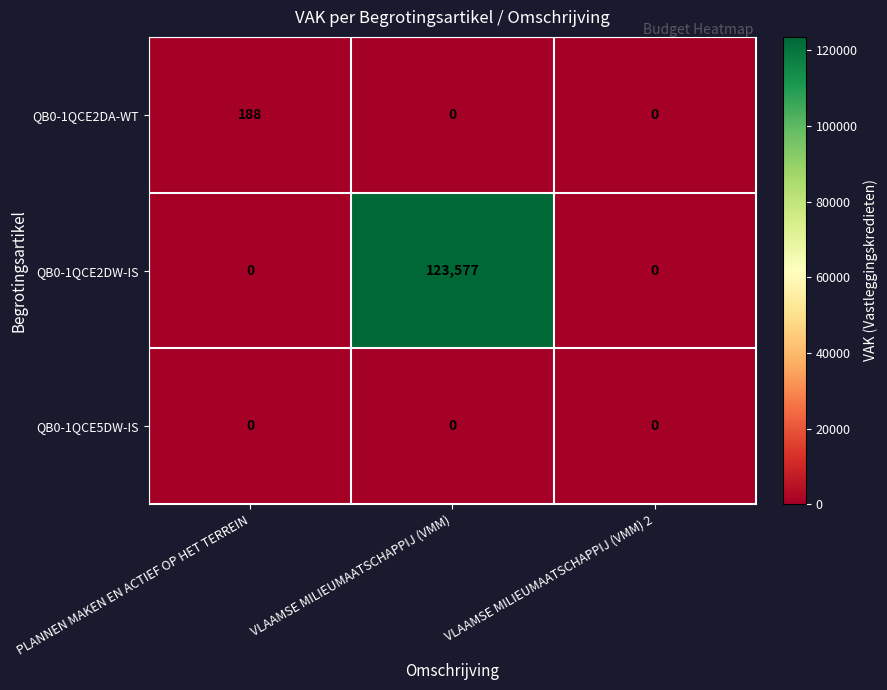

True or false: QB0-1QCE5DW-IS has a value of 0 at VLAAMSE MILIEUMAATSCHAPPIJ (VMM) 2.

True